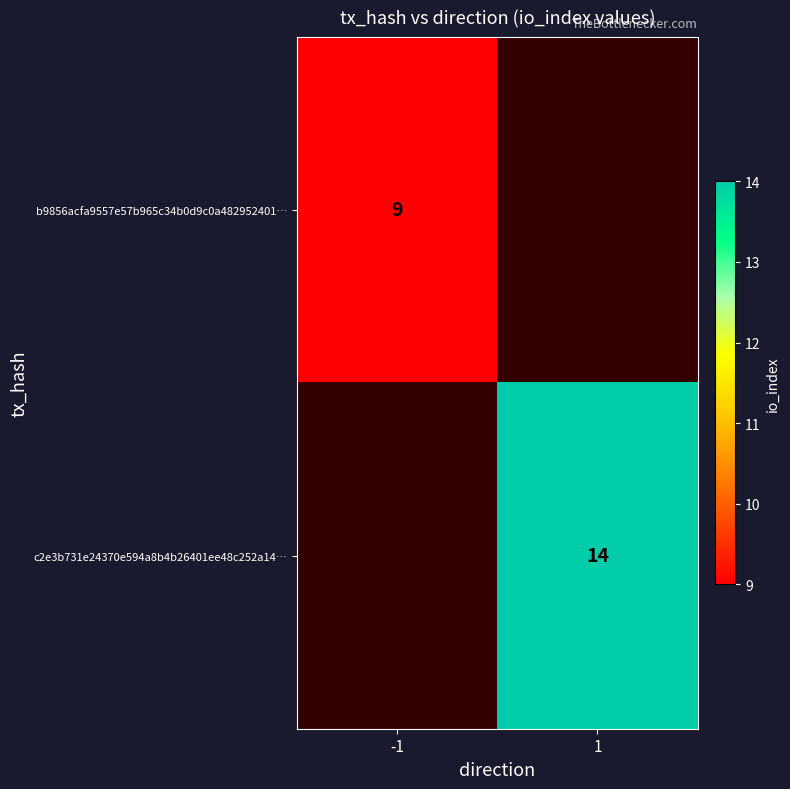

Count the number of categories in the chart.

2